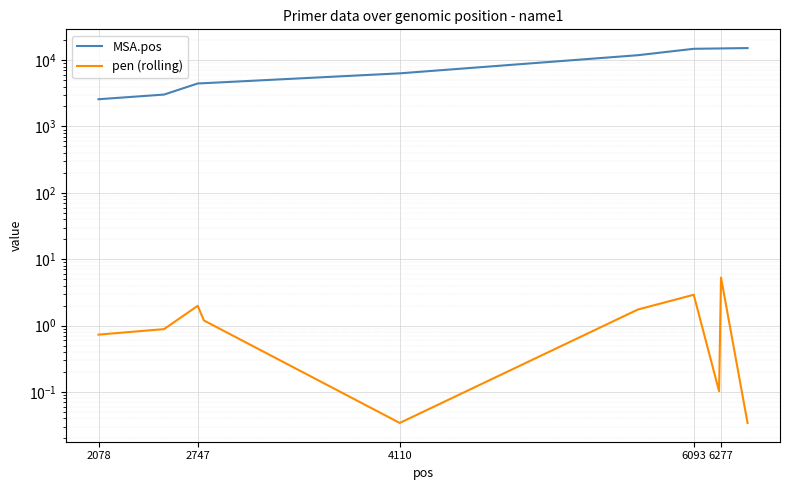

Between 2747 and 6277, which is larger?

6277